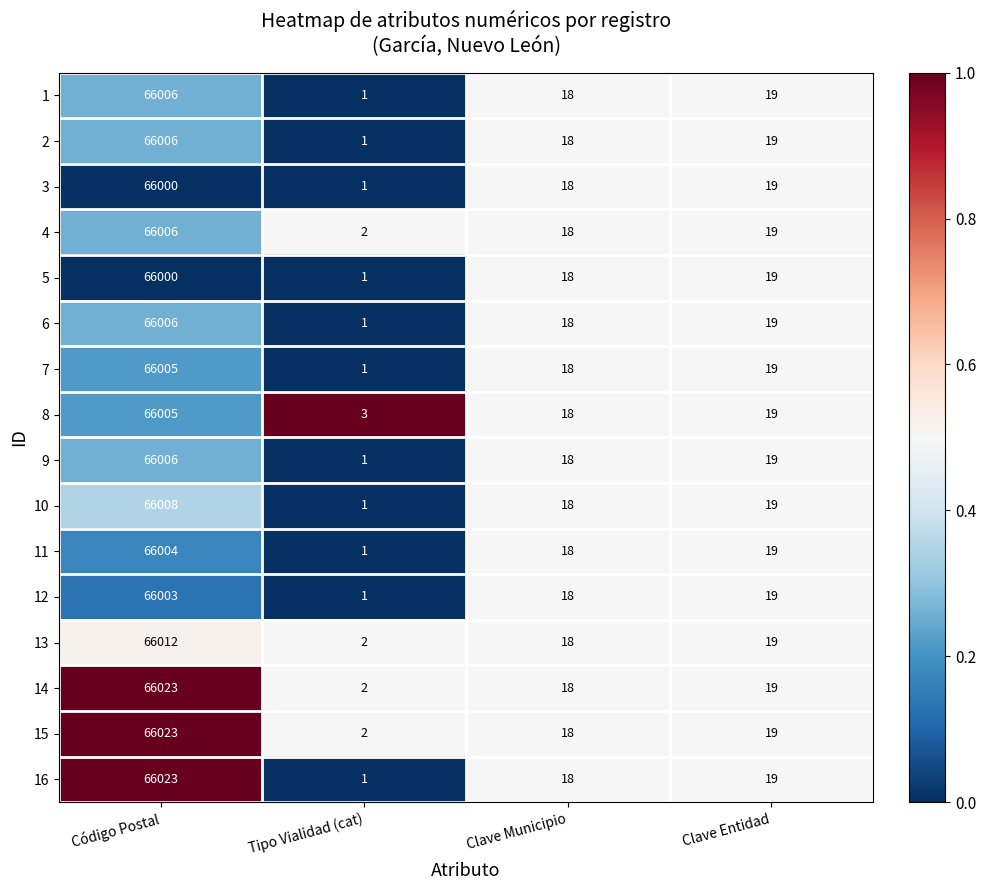

How many values in the 14 series are below 19?

2